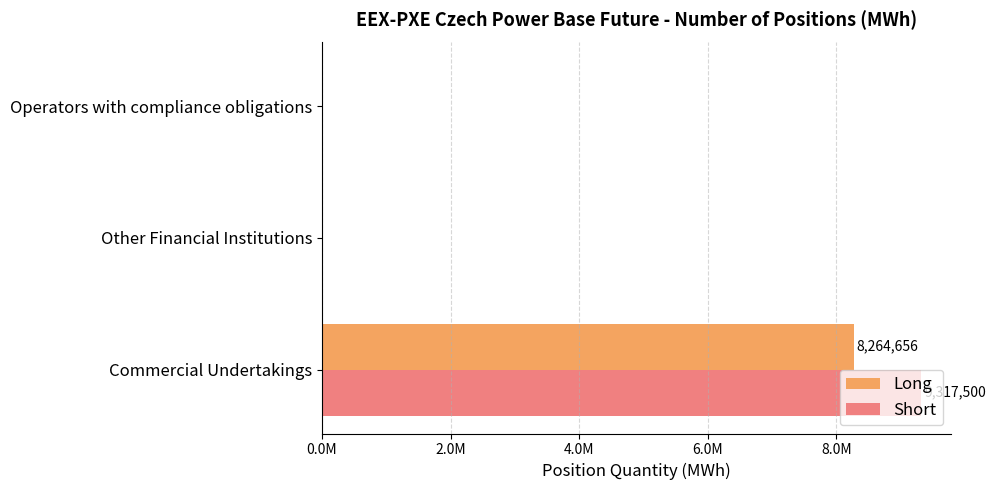

What are all the series names shown in the legend?

Long, Short